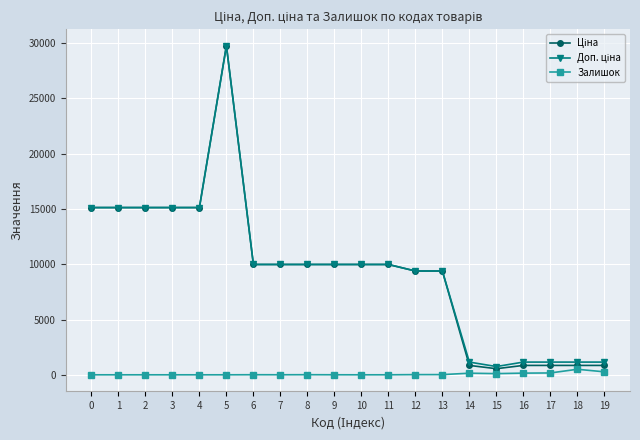

At which category is the sum across all series the highest?

5